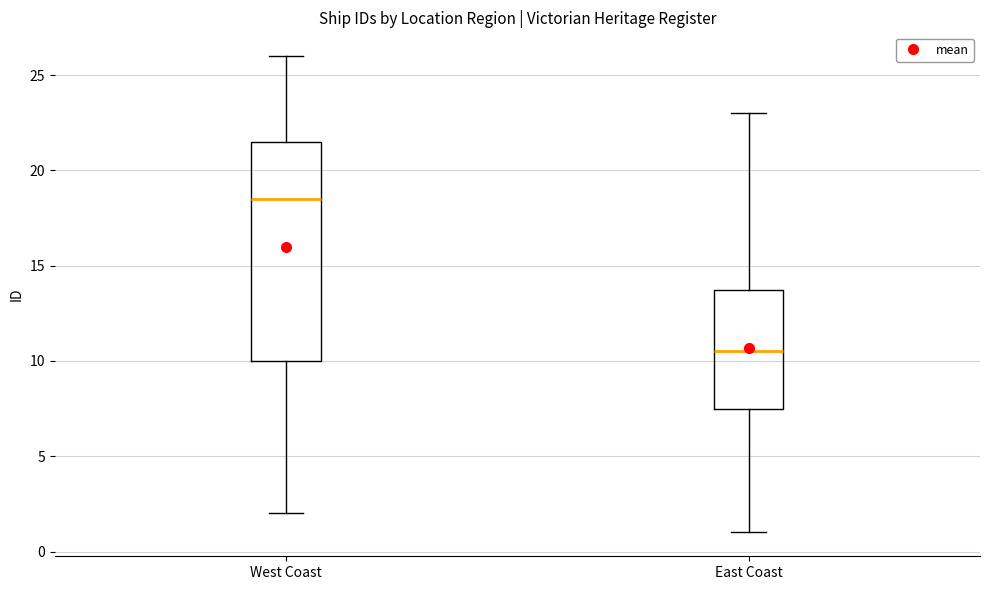

Where does the upper whisker of the box for West Coast end on the y-axis? The values are not printed on the chart, so give them approximately, as read against the axis.

26.0